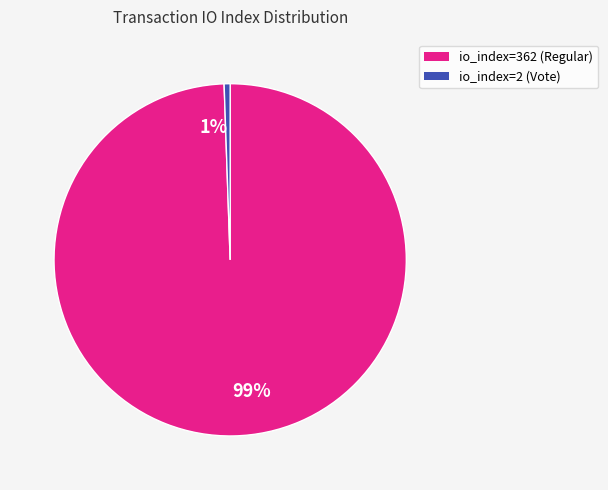

Does io_index=2 (Vote) represent more than half of the total?

No